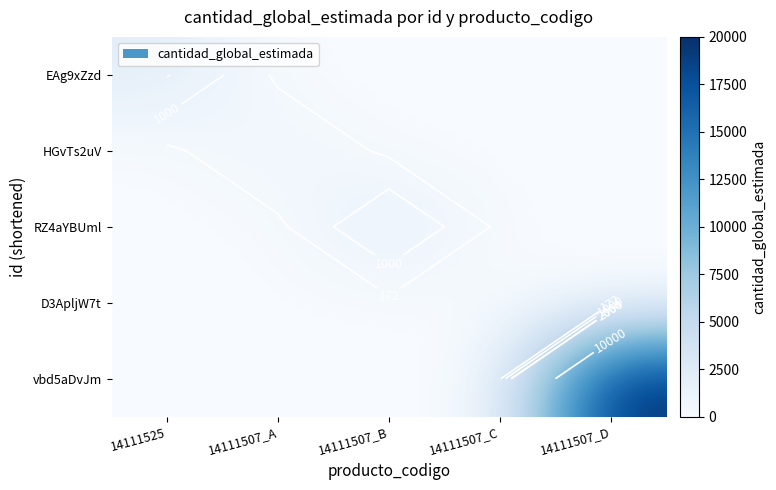

At which category is the sum across all series the highest?

14111507_D